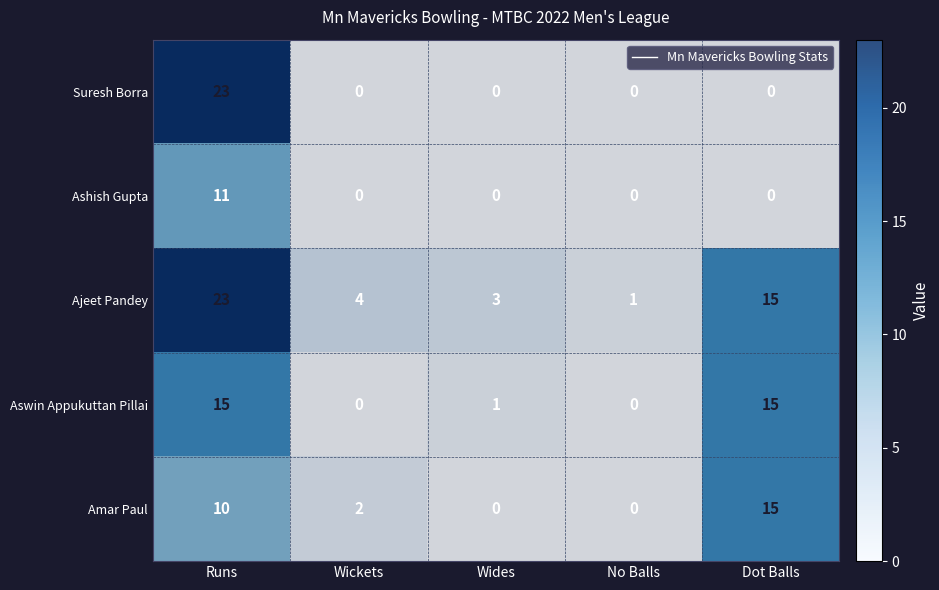

Which category has the highest value in the Ashish Gupta series?

Runs